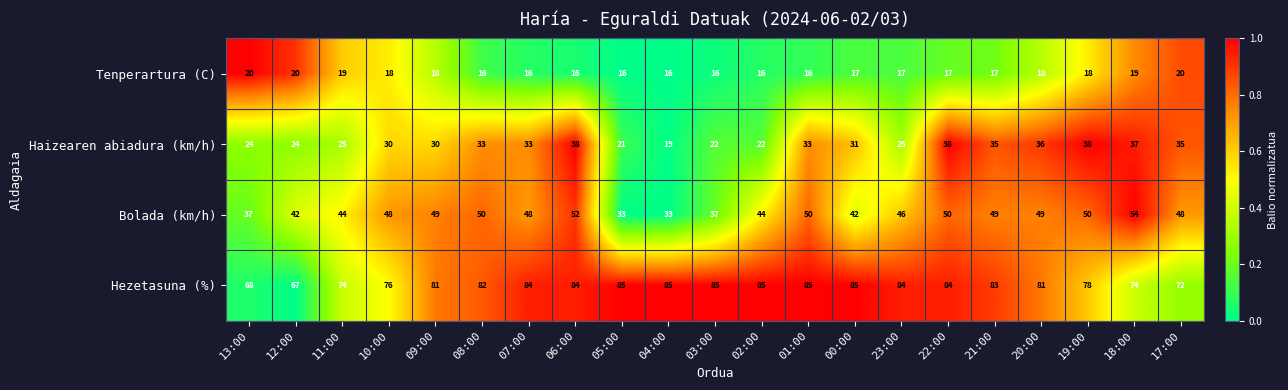

List the series in order of their peak value, lowest first.

Tenperartura (C), Haizearen abiadura (km/h), Bolada (km/h), Hezetasuna (%)